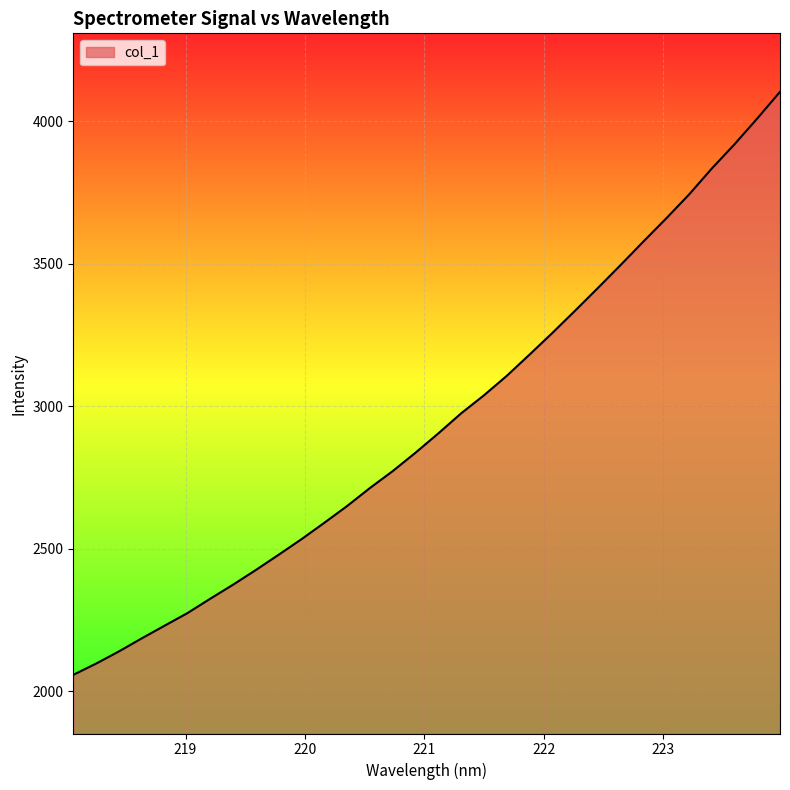

What is the difference between the maximum and minimum values?

2044.8